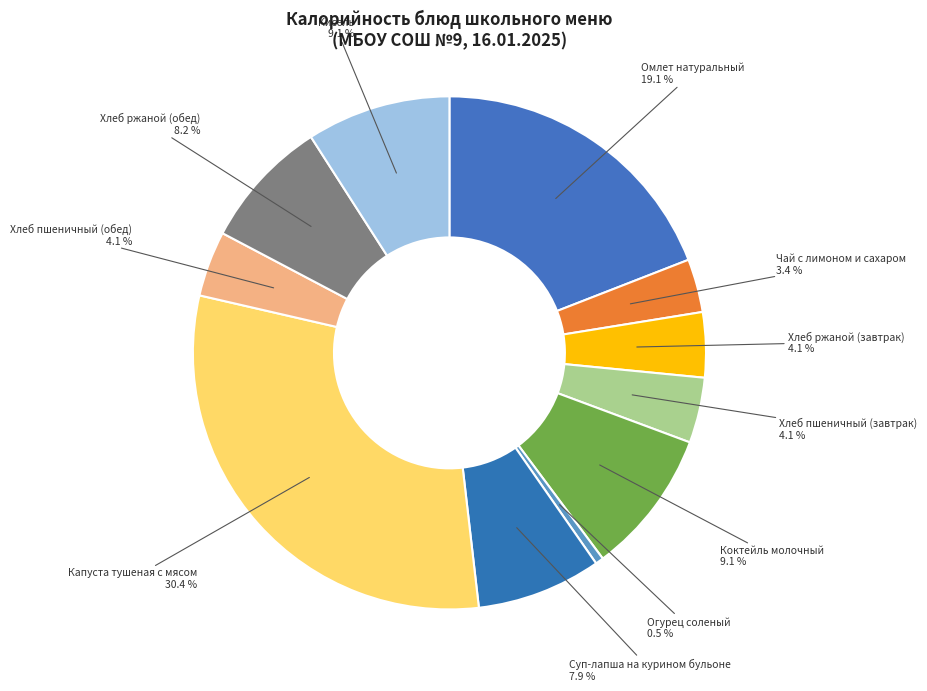

How many segments does this pie chart have?

11